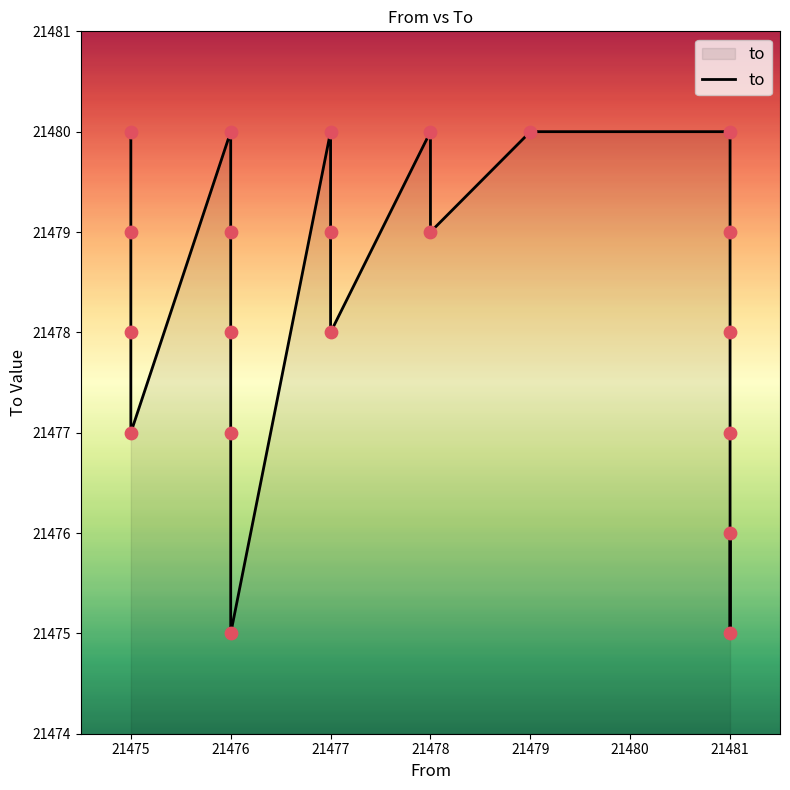

Between 21475 and 21481, which is larger?

21475